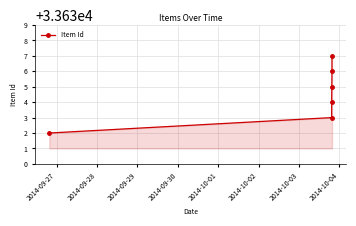

Count the number of categories in the chart.

6